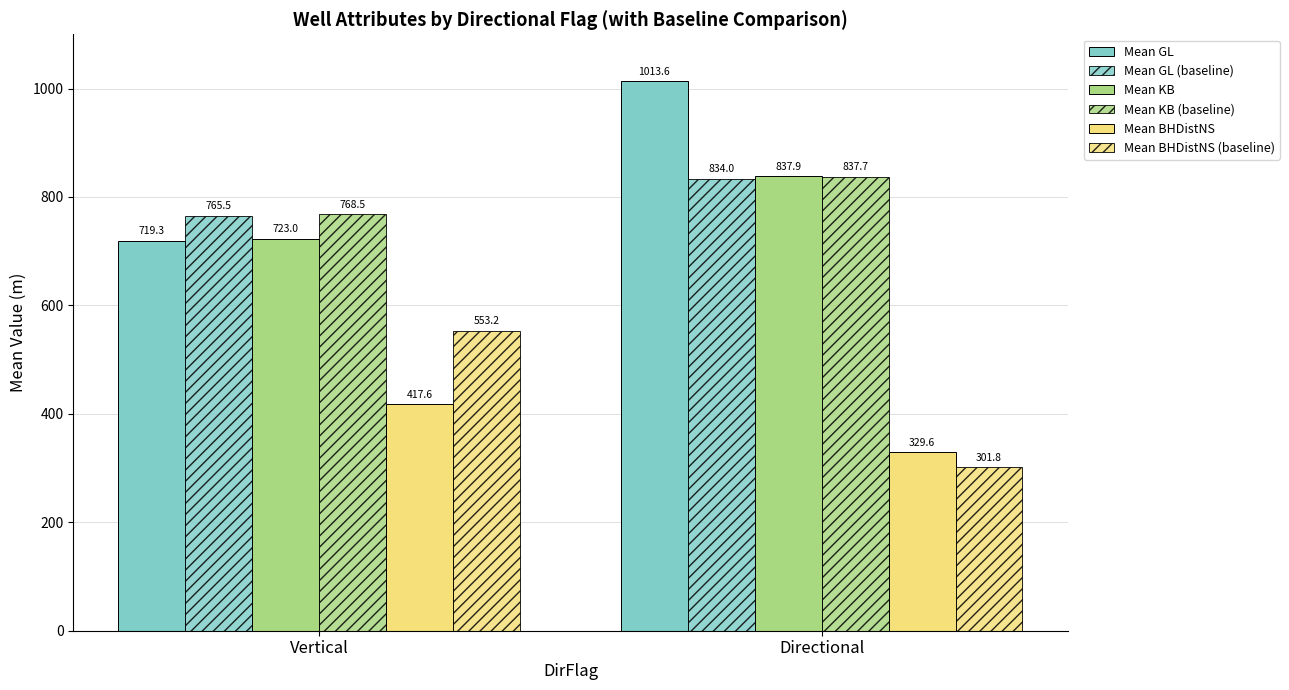

How many bars are there in each group?

6